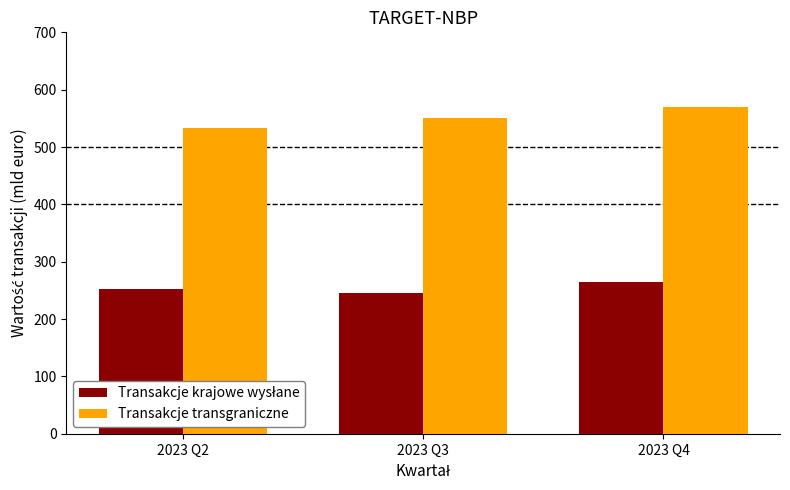

How many data points does each series have?

3